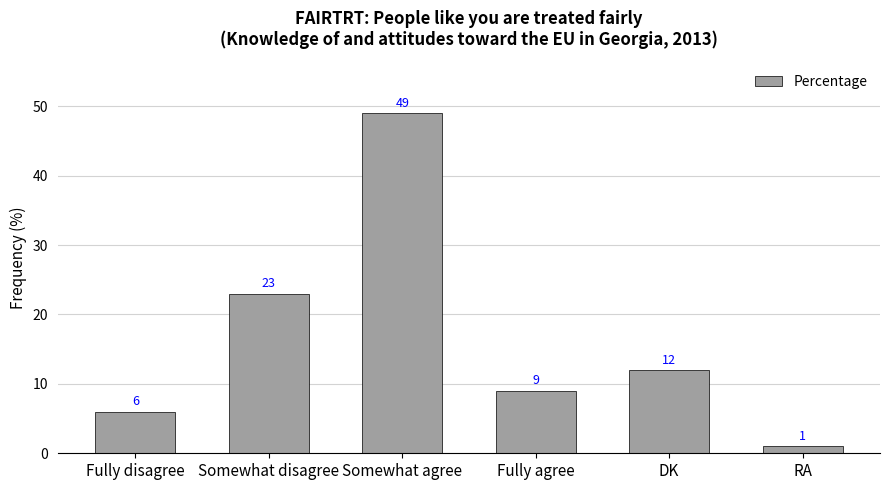

Approximately how many times larger is the value at Fully agree compared to Somewhat disagree?

0.4